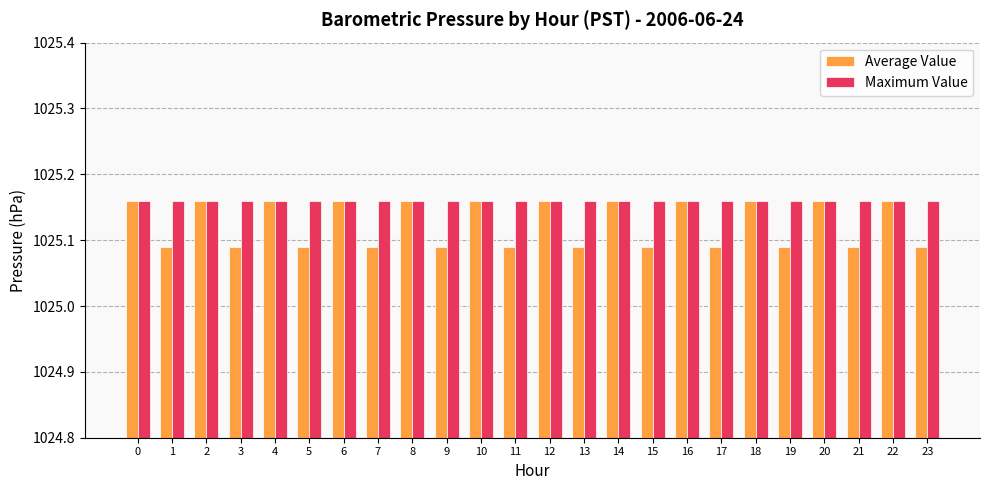

What is the sum of all Maximum Value values?

24603.8